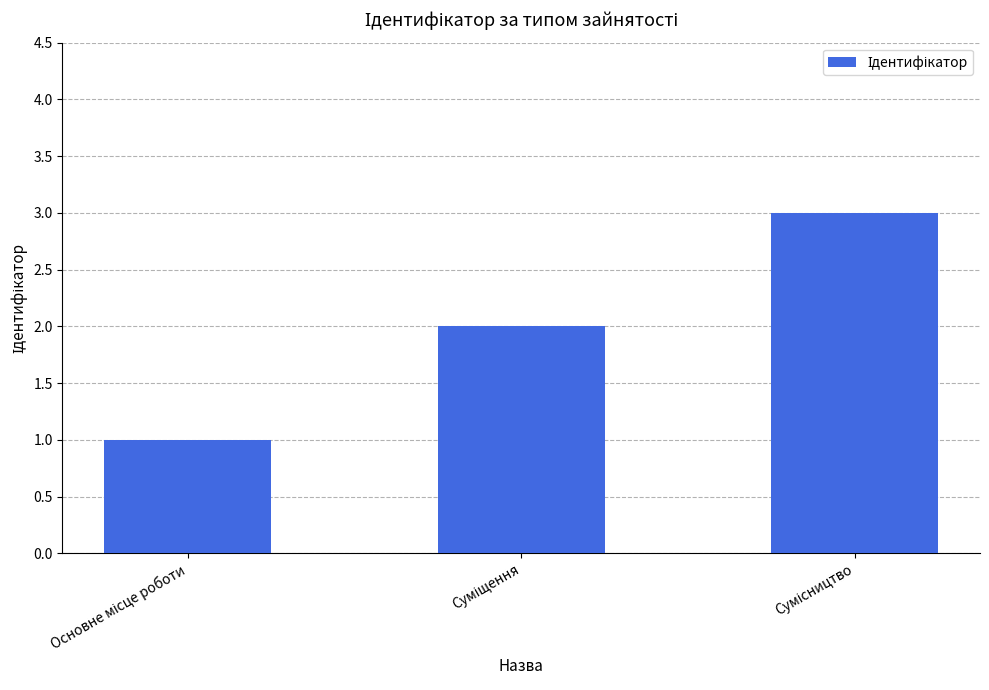

What is the maximum value shown in the chart?

3